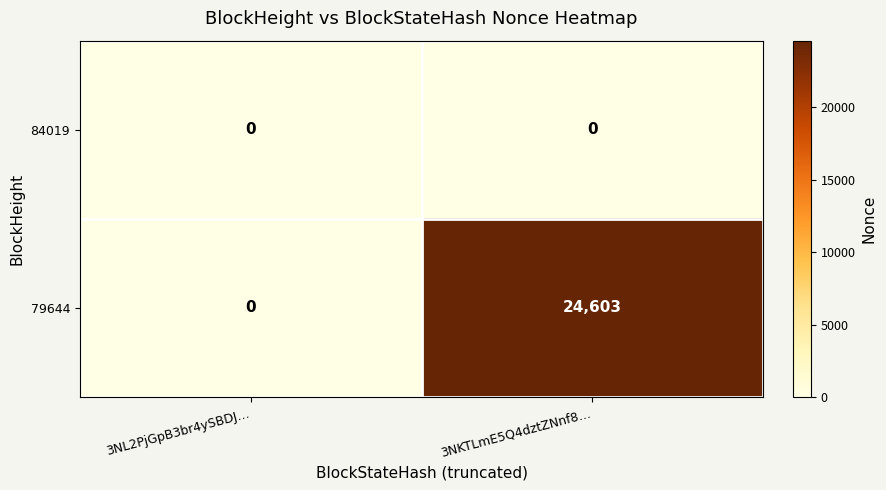

Rank the series at 3NKTLmE5Q4dztZNnf8… from lowest to highest value.

84019, 79644